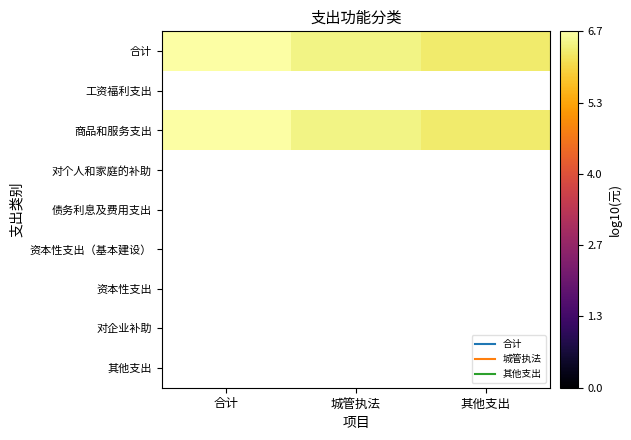

What is the maximum value for 合计?

6.7